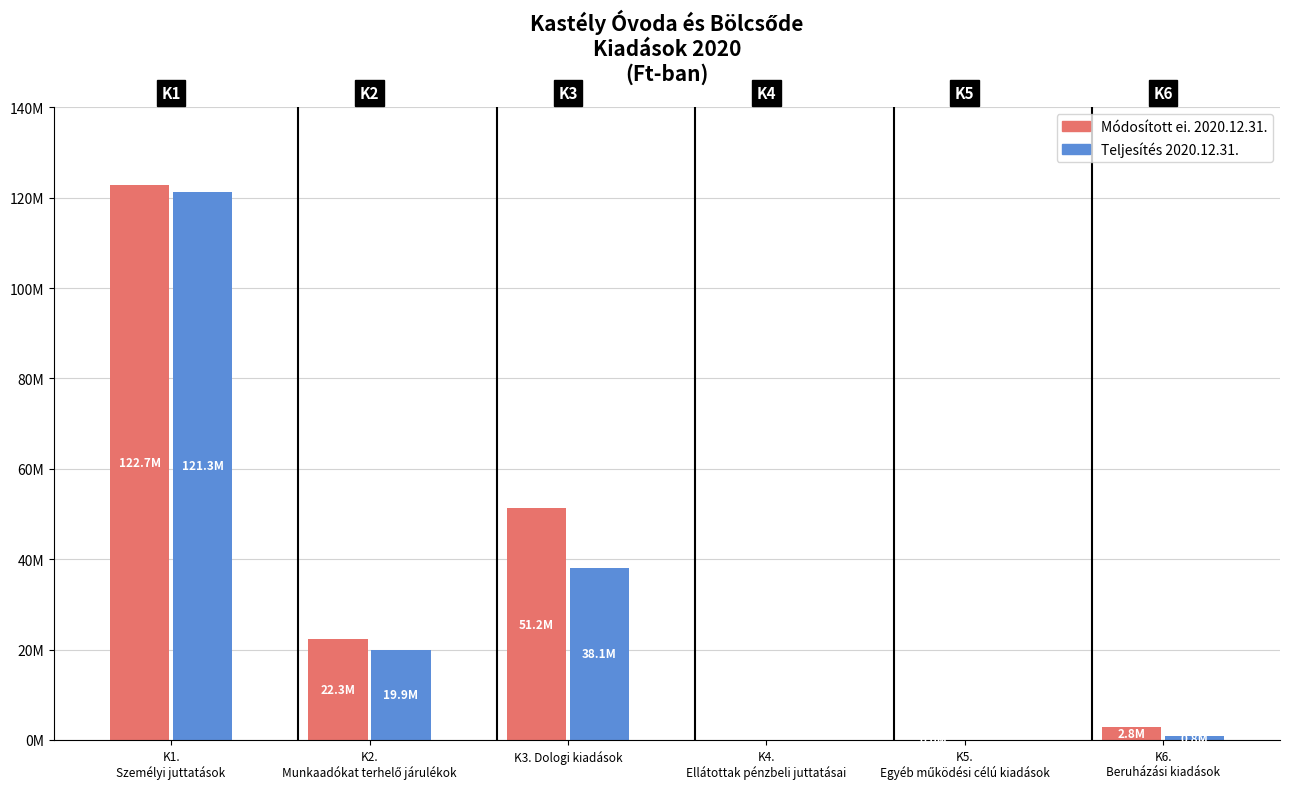

The value of Módosított ei. 2020.12.31. at K2.
Munkaadókat terhelő járulékok is 22260162. True or false?

True